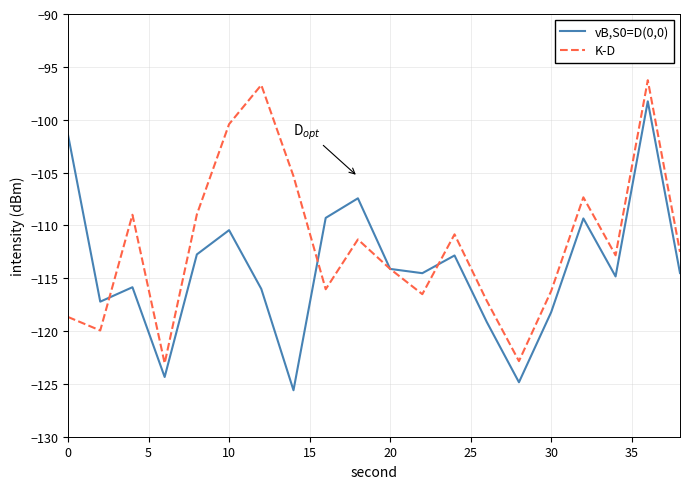

What is the sum of all vB,S0=D(0,0) values?

-2281.1